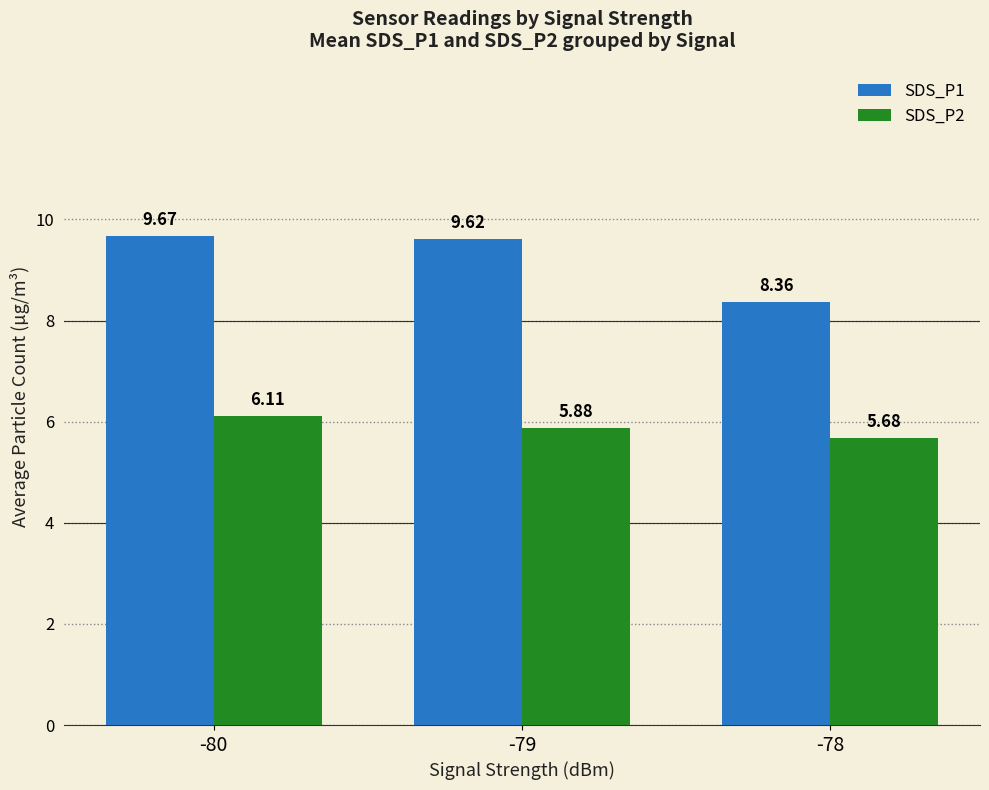

What is the sum of all SDS_P2 values?

17.7